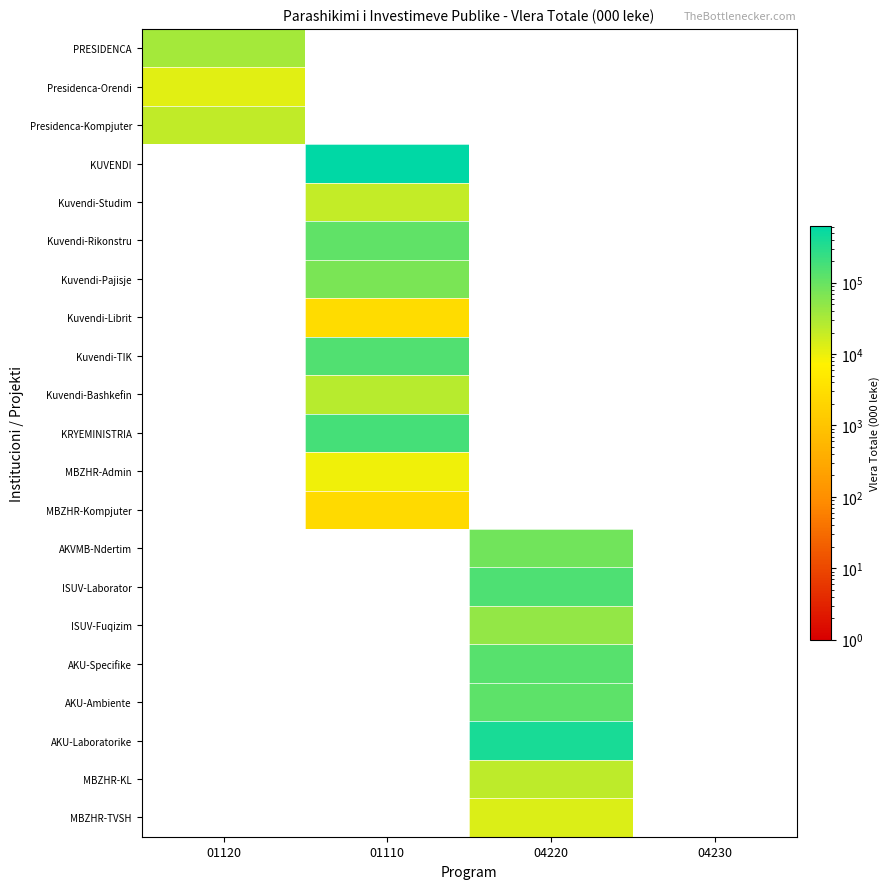

Reading right to left, what are all the values shown in this chart?

PRESIDENCA: 04230=0.0	04220=0.0	01110=0.0	01120=34000.0
Presidenca-Orendi: 04230=0.0	04220=0.0	01110=0.0	01120=12000.0
Presidenca-Kompjuter: 04230=0.0	04220=0.0	01110=0.0	01120=22000.0
KUVENDI: 04230=0.0	04220=0.0	01110=622923.8	01120=0.0
Kuvendi-Studim: 04230=0.0	04220=0.0	01110=20160.0	01120=0.0
Kuvendi-Rikonstru: 04230=0.0	04220=0.0	01110=116778.0	01120=0.0
Kuvendi-Pajisje: 04230=0.0	04220=0.0	01110=71478.8	01120=0.0
Kuvendi-Librit: 04230=0.0	04220=0.0	01110=2900.0	01120=0.0
Kuvendi-TIK: 04230=0.0	04220=0.0	01110=152480.0	01120=0.0
Kuvendi-Bashkefin: 04230=0.0	04220=0.0	01110=25800.0	01120=0.0
KRYEMINISTRIA: 04230=0.0	04220=0.0	01110=180000.0	01120=0.0
MBZHR-Admin: 04230=0.0	04220=0.0	01110=9500.0	01120=0.0
MBZHR-Kompjuter: 04230=0.0	04220=0.0	01110=2500.0	01120=0.0
AKVMB-Ndertim: 04230=0.0	04220=84000.0	01110=0.0	01120=0.0
ISUV-Laborator: 04230=0.0	04220=156287.0	01110=0.0	01120=0.0
ISUV-Fuqizim: 04230=0.0	04220=46018.0	01110=0.0	01120=0.0
AKU-Specifike: 04230=0.0	04220=135000.0	01110=0.0	01120=0.0
AKU-Ambiente: 04230=0.0	04220=123570.0	01110=0.0	01120=0.0
AKU-Laboratorike: 04230=0.0	04220=393100.0	01110=0.0	01120=0.0
MBZHR-KL: 04230=0.0	04220=22507.0	01110=0.0	01120=0.0
MBZHR-TVSH: 04230=0.0	04220=13565.0	01110=0.0	01120=0.0